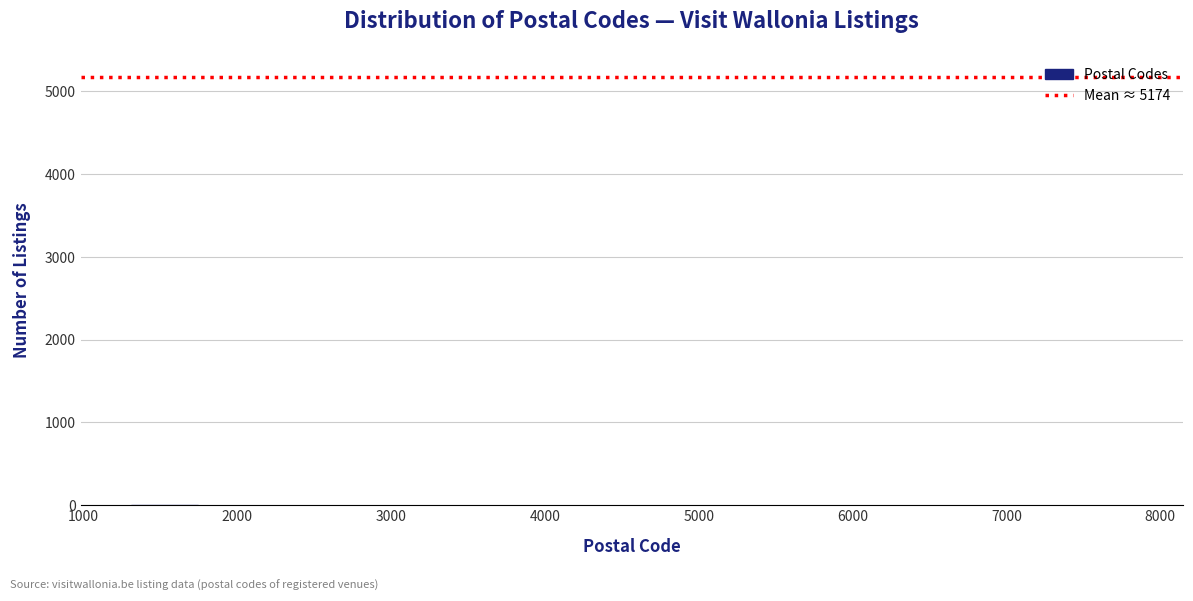

Reading left to right, list every bar in this chart as the range it spans on the x-axis followed by its height. Neither the bar edges nor the heights are printed on the chart, so give them approximately, as read against the axes.

1300 to 1700: under 100
1700 to 2200: 0
2200 to 2600: 0
2600 to 3000: 0
3000 to 3500: 0
3500 to 3900: 0
3900 to 4300: under 100
4300 to 4800: under 100
4800 to 5200: under 100
5200 to 5700: under 100
5700 to 6100: under 100
6100 to 6500: under 100
6500 to 7000: under 100
7000 to 7400: under 100
7400 to 7800: under 100